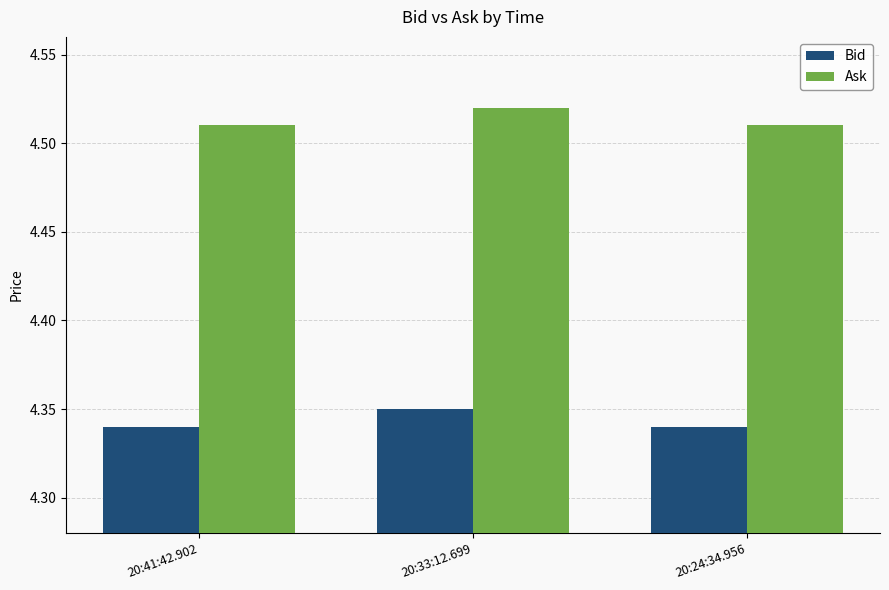

Is the value of Ask at 20:24:34.956 greater than the value of Bid at 20:33:12.699?

Yes